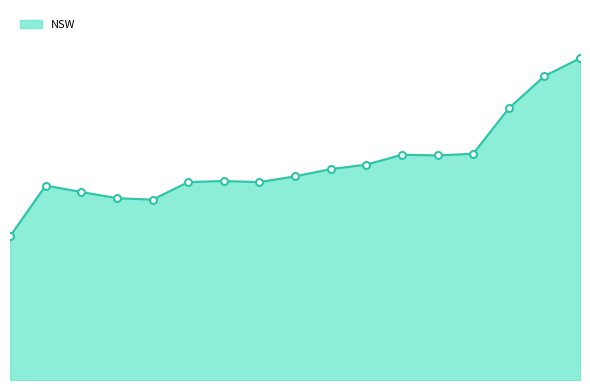

Does the chart have visible grid lines?

No